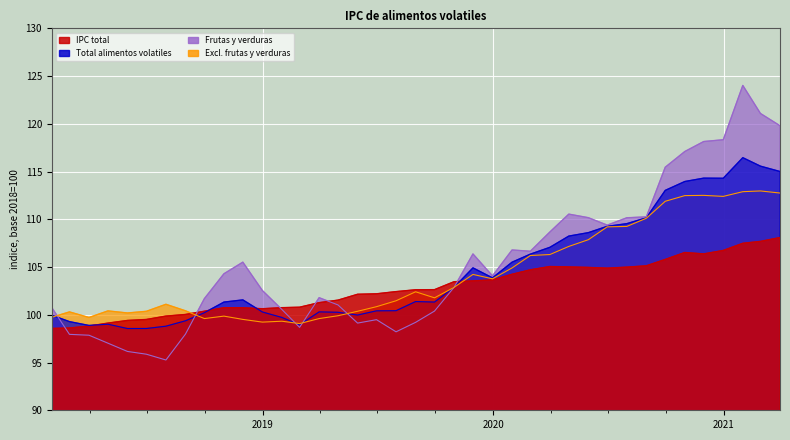

Which series has the largest total across all categories?

Frutas y verduras